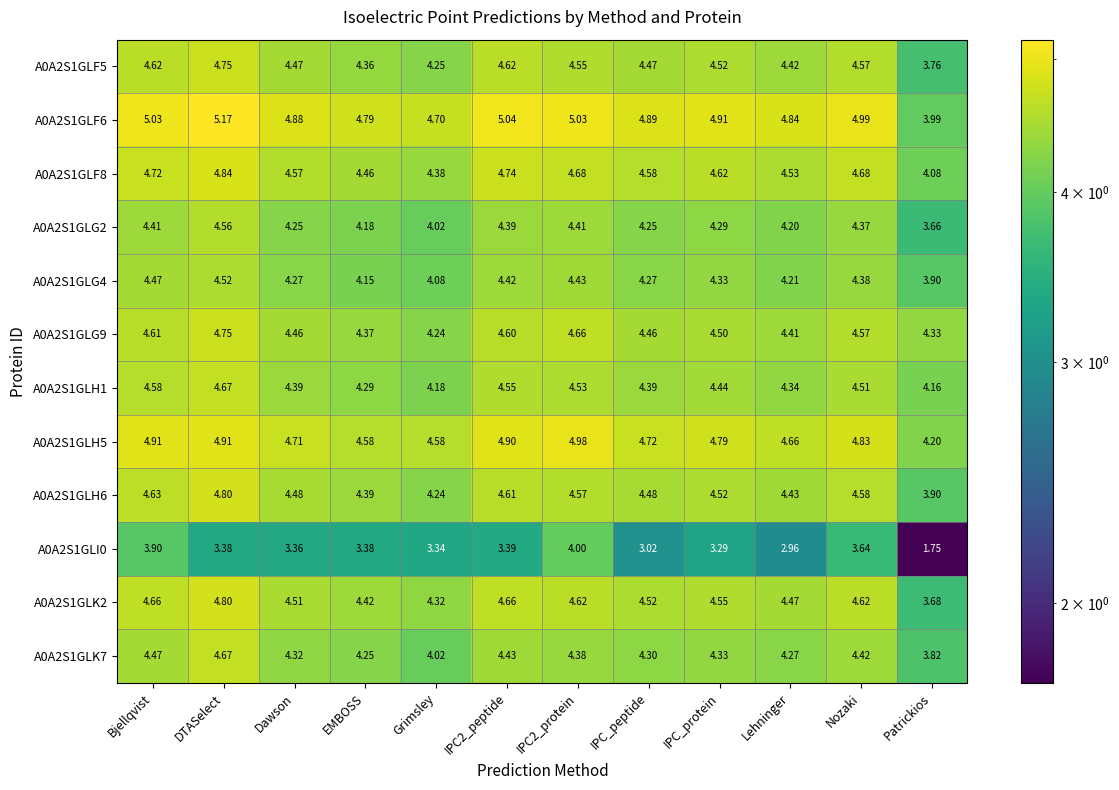

At how many categories does at least one series exceed 3?

12